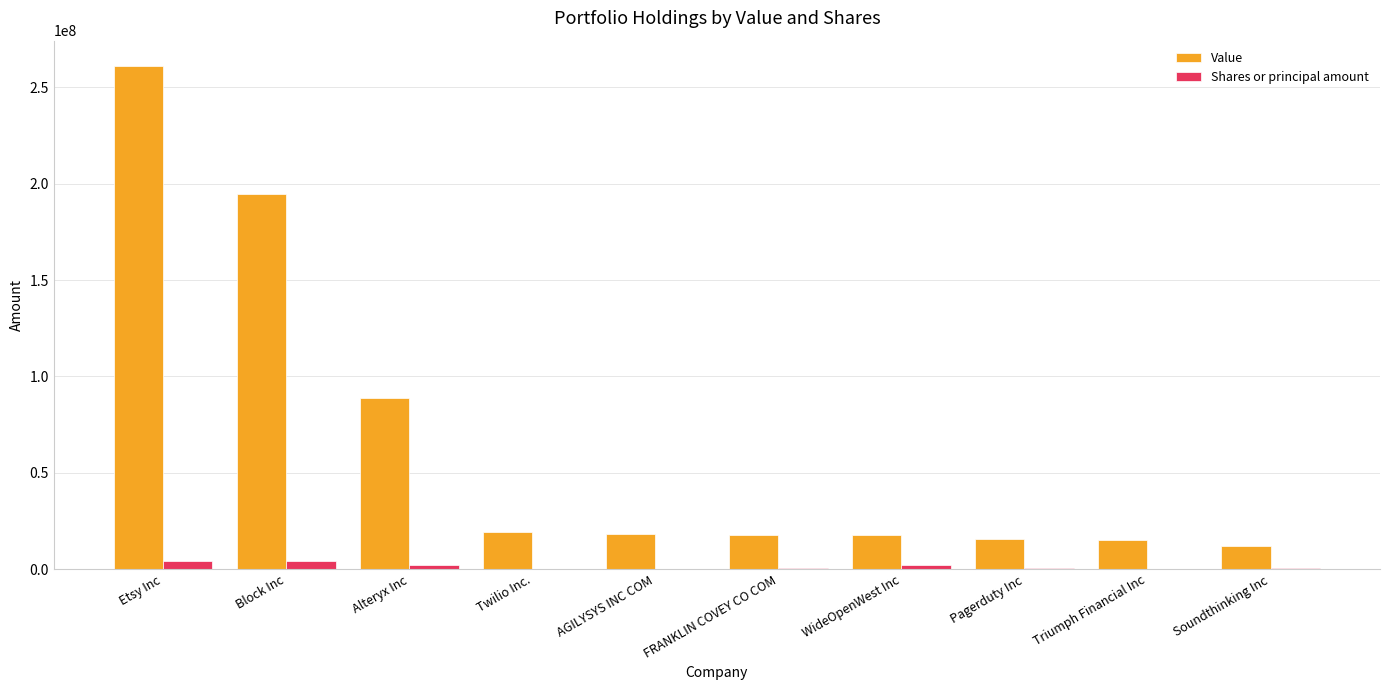

What are all the series names shown in the legend?

Value, Shares or principal amount